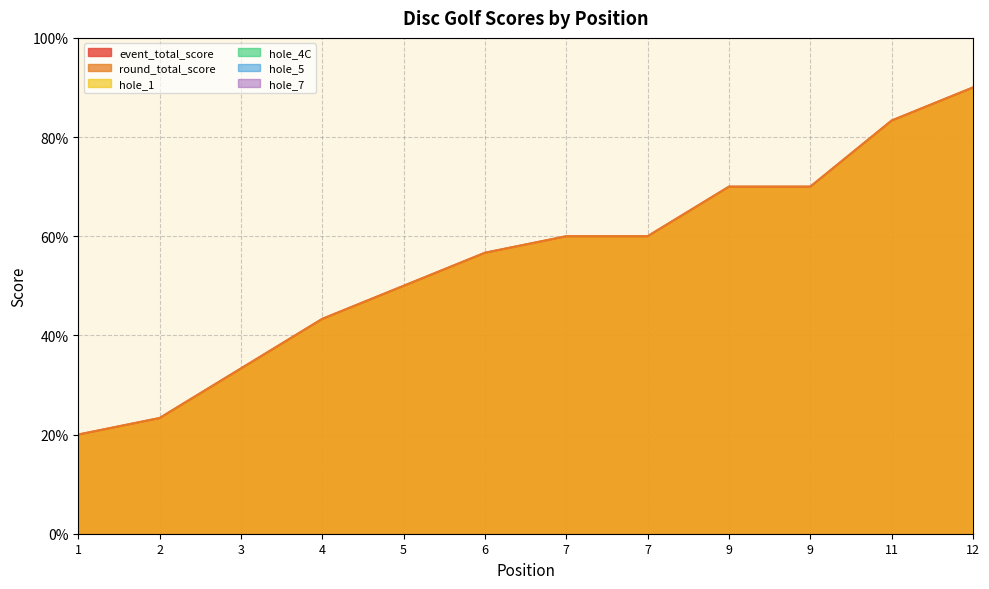

Between 2 and 11, which is larger?

11